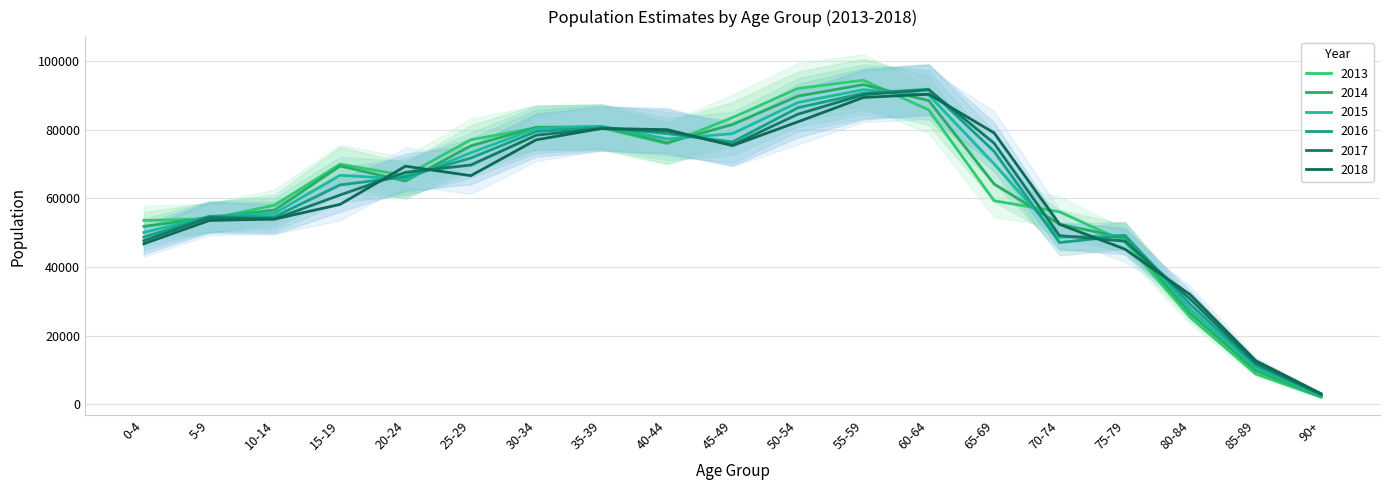

How many values in the 2013 series are below 66641?

9